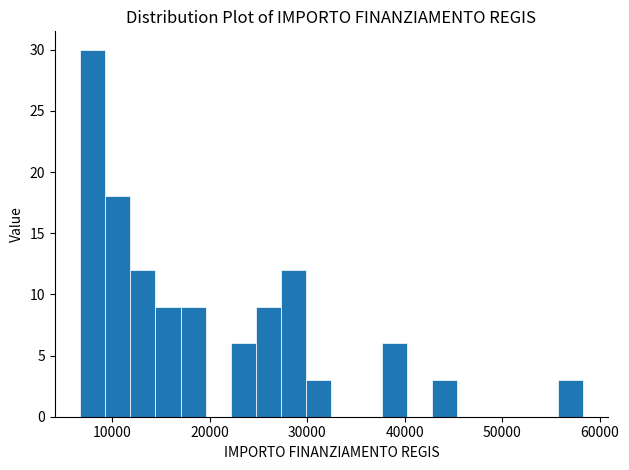

Around what value on the x-axis is the tallest bar? Give the approximate position of its centre, as read against the axis.

8000